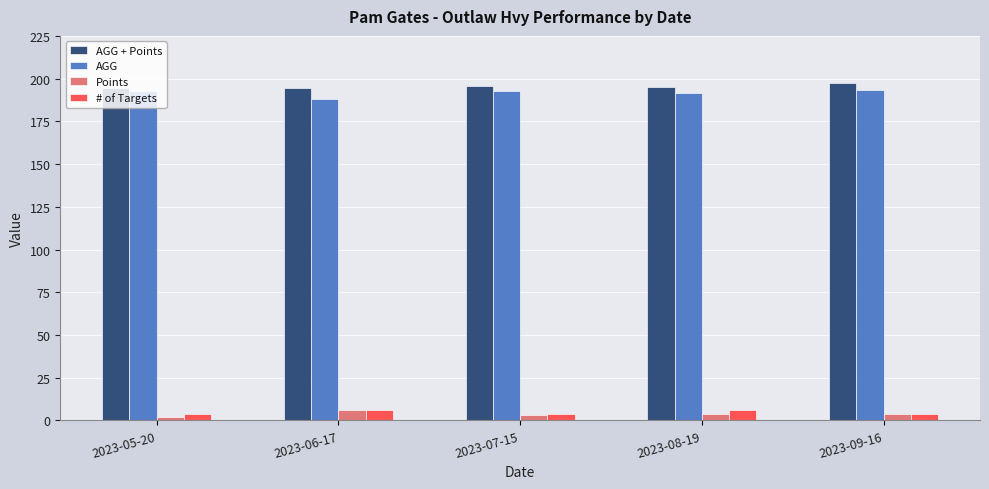

What is the difference between the maximum and minimum values in the AGG + Points series?

2.9